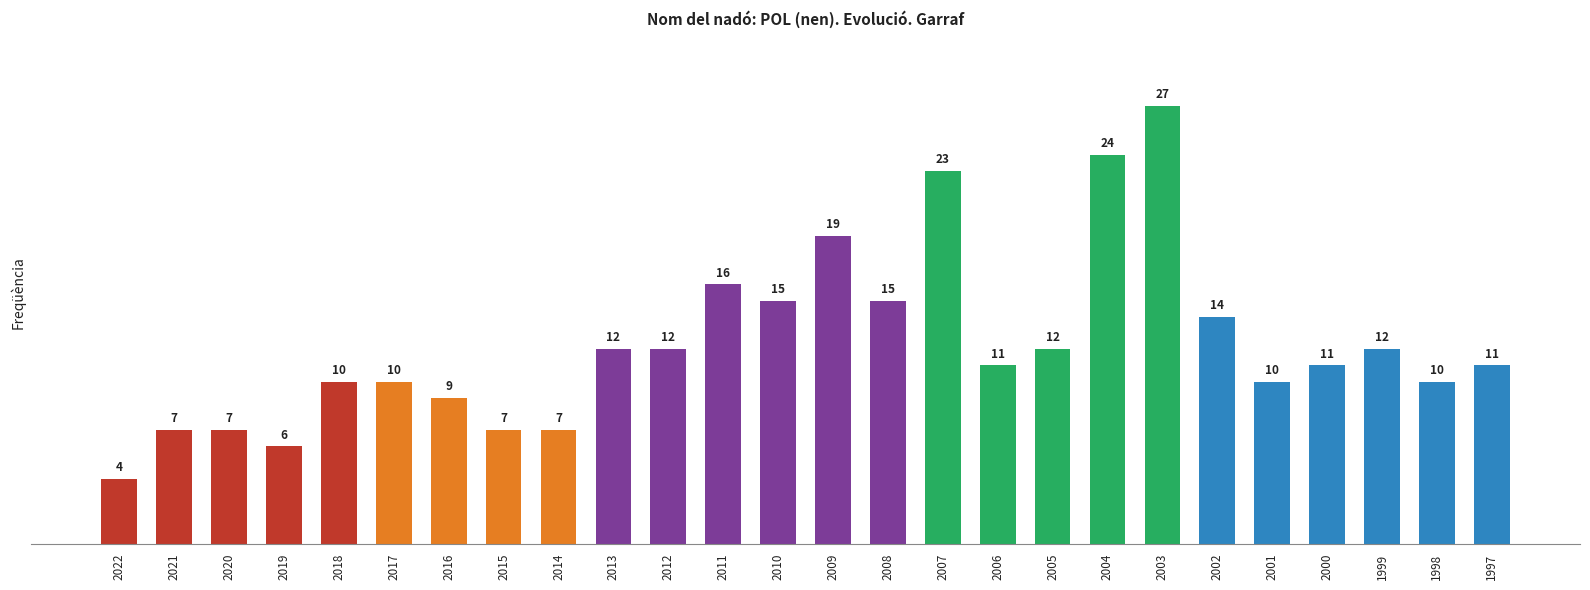

Reading left to right, transcribe all the data shown in this chart.

4	7	7	6	10	10	9	7	7	12	12	16	15	19	15	23	11	12	24	27	14	10	11	12	10	11